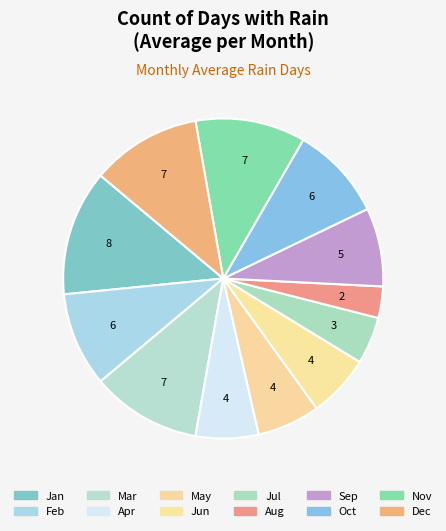

How many segments does this pie chart have?

12